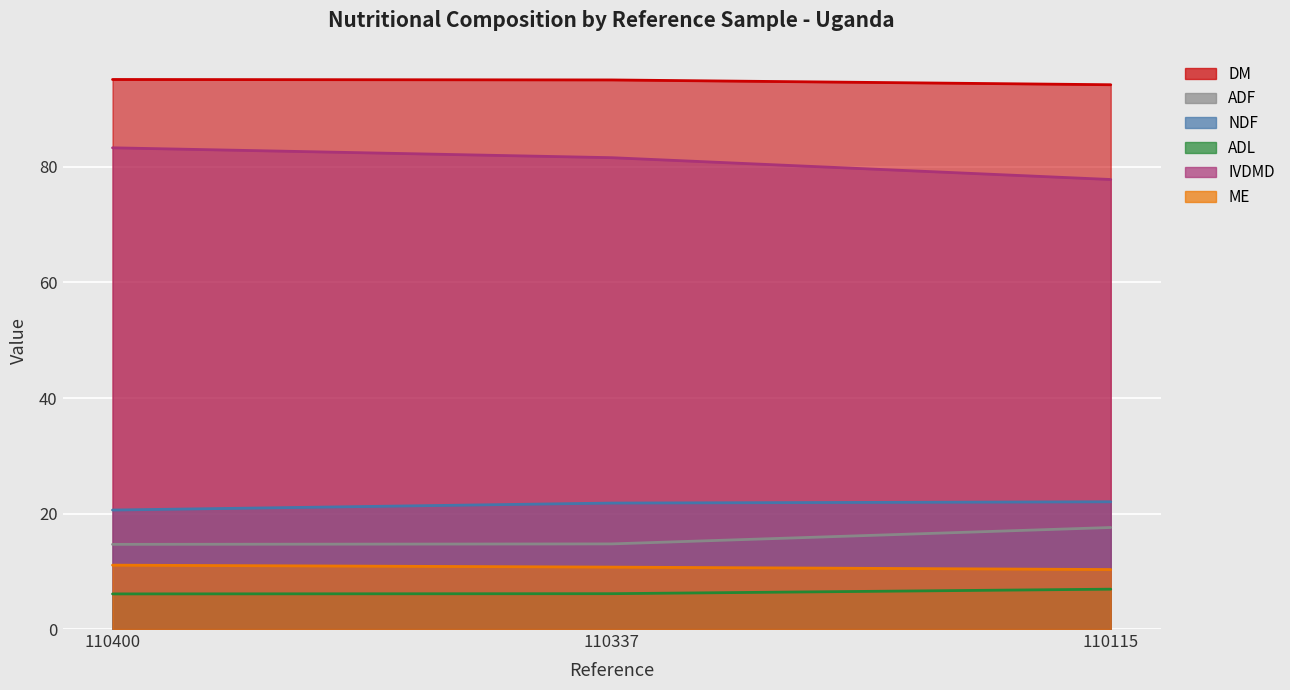

How many lines are shown in the chart?

6